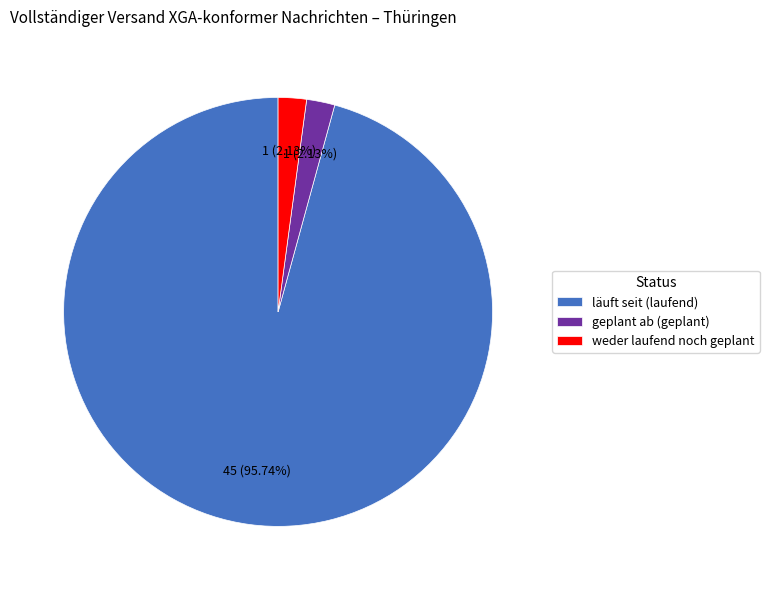

Which slice is the largest?

läuft seit (laufend)